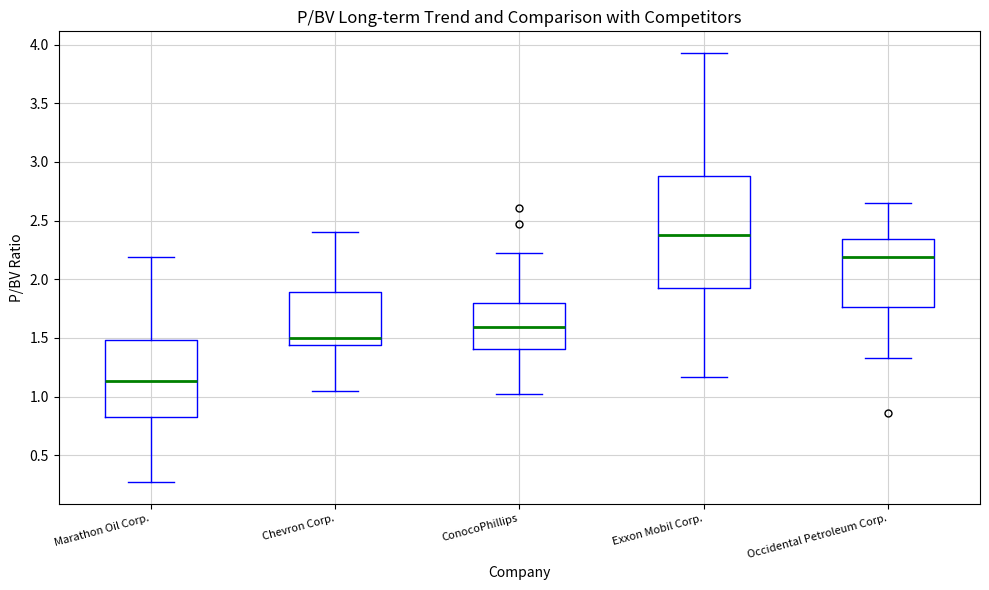

Reading left to right, read every box against the y-axis: the position of its median line, the range the box covers, and the ends of its whiskers. The values are not printed on the chart, so give them approximately, as read against the axis.

Marathon Oil Corp.: median 1.15, box 0.85 to 1.50, whiskers 0.25 to 2.20
Chevron Corp.: median 1.50, box 1.45 to 1.90, whiskers 1.05 to 2.40
ConocoPhillips: median 1.60, box 1.40 to 1.80, whiskers 1.00 to 2.20
Exxon Mobil Corp.: median 2.40, box 1.95 to 2.90, whiskers 1.15 to 3.95
Occidental Petroleum Corp.: median 2.20, box 1.75 to 2.35, whiskers 1.35 to 2.65